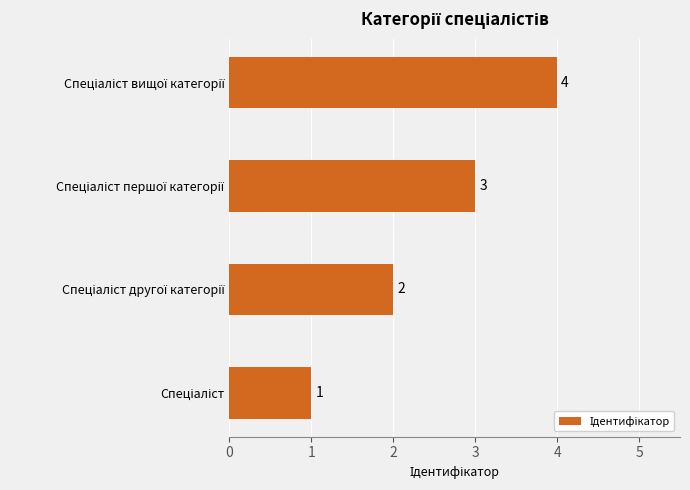

What is the sum of all values?

10